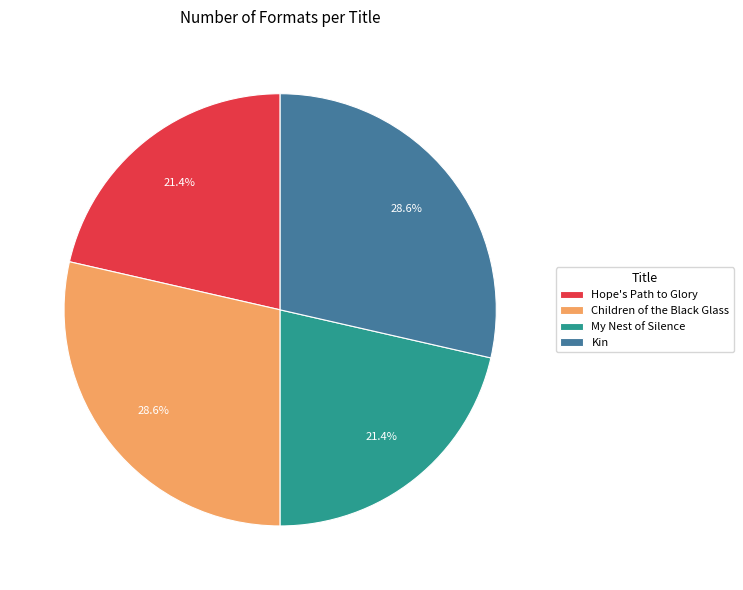

To the nearest percent, what is the combined percentage of Hope's Path to Glory and My Nest of Silence?

43%